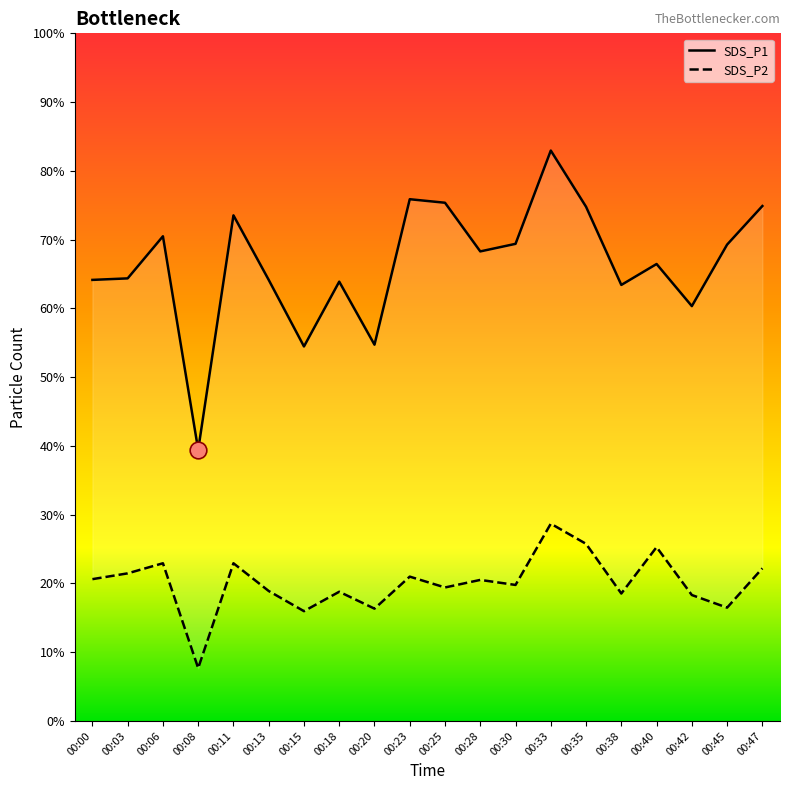

True or false: SDS_P1 and SDS_P2 intersect in this chart.

False